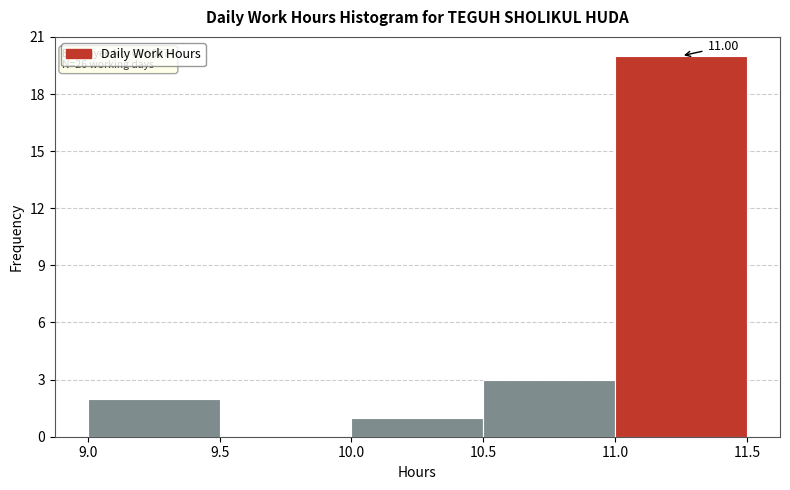

Which range on the x-axis has the tallest bar?

11.0 to 11.5